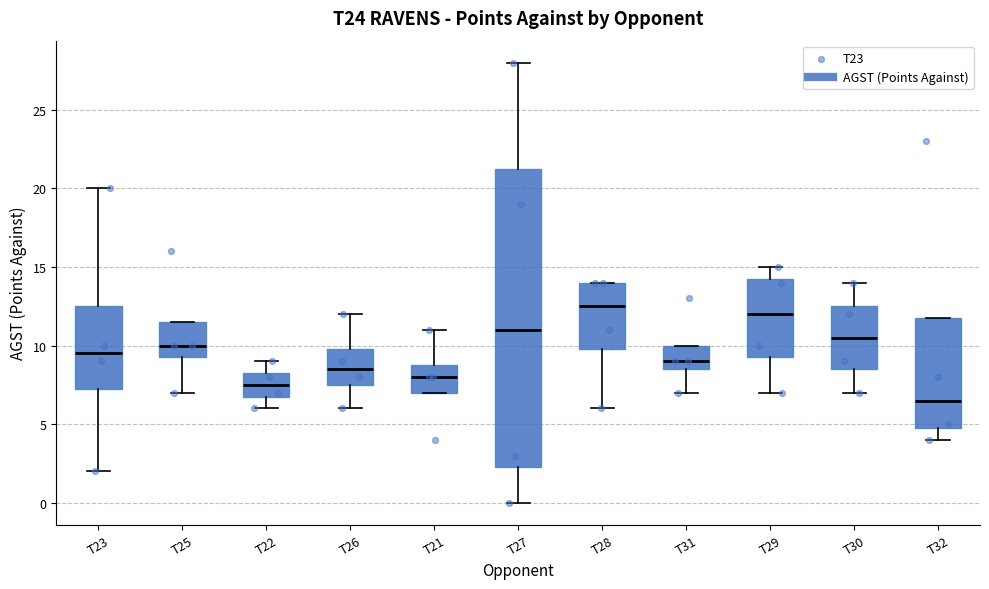

Reading left to right, transcribe this box plot: for each box, give where its median line is, the range the box spans, and where its two whiskers end, as read against the y-axis. The values are not printed on the chart, so give them approximately, as read against the axis.

T23: median 9.5, box 7.5 to 12.5, whiskers 2.0 to 20.0
T25: median 10.0, box 9.5 to 11.5, whiskers 7.0 to 11.5
T22: median 7.5, box 7.0 to 8.5, whiskers 6.0 to 9.0
T26: median 8.5, box 7.5 to 10.0, whiskers 6.0 to 12.0
T21: median 8.0, box 7.0 to 9.0, whiskers 7.0 to 11.0
T27: median 11.0, box 2.5 to 21.5, whiskers 0.0 to 28.0
T28: median 12.5, box 10.0 to 14.0, whiskers 6.0 to 14.0
T31: median 9.0, box 8.5 to 10.0, whiskers 7.0 to 10.0
T29: median 12.0, box 9.5 to 14.5, whiskers 7.0 to 15.0
T30: median 10.5, box 8.5 to 12.5, whiskers 7.0 to 14.0
T32: median 6.5, box 5.0 to 12.0, whiskers 4.0 to 12.0